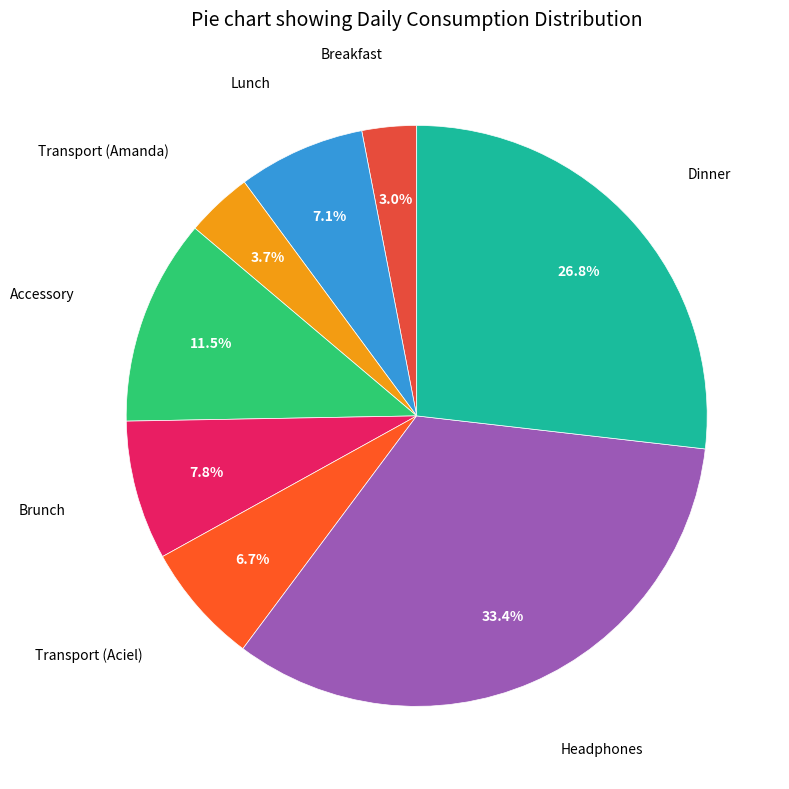

How many segments does this pie chart have?

8